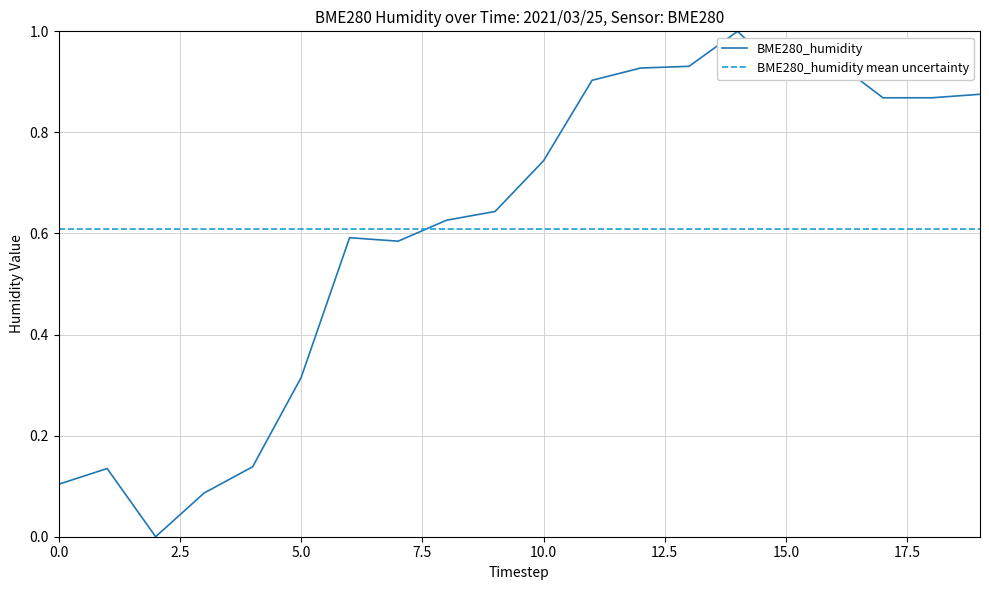

What is the maximum value shown in the chart?

1.0